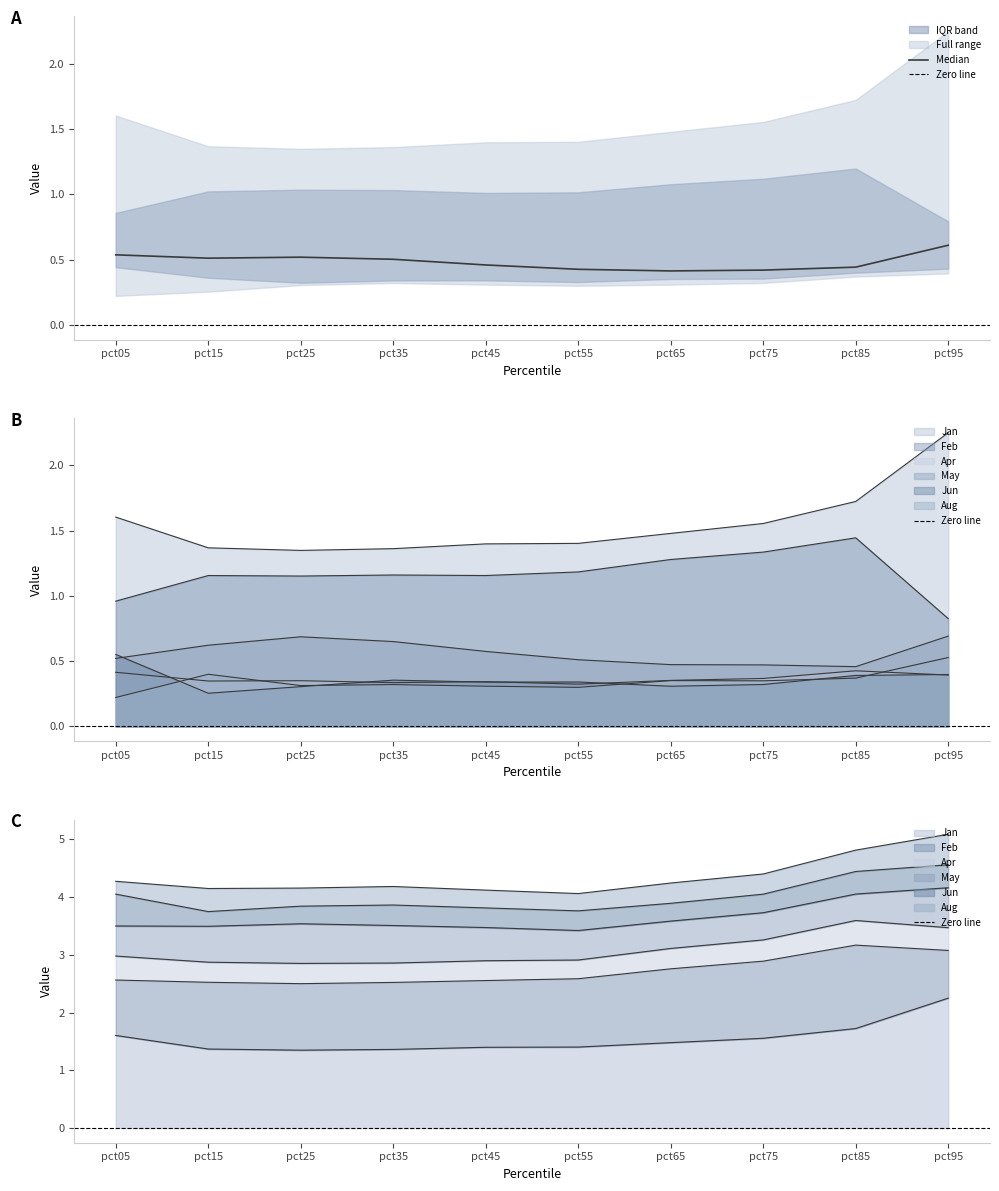

Reading right to left, transcribe all the data shown in this chart.

Jan: 2.2	1.7	1.6	1.5	1.4	1.4	1.4	1.3	1.4	1.6
Feb: 0.8	1.4	1.3	1.3	1.2	1.2	1.2	1.2	1.2	1.0
Apr: 0.4	0.4	0.4	0.4	0.3	0.3	0.3	0.4	0.3	0.4
May: 0.7	0.5	0.5	0.5	0.5	0.6	0.7	0.7	0.6	0.5
Jun: 0.4	0.4	0.3	0.3	0.3	0.3	0.4	0.3	0.3	0.6
Aug: 0.5	0.4	0.3	0.4	0.3	0.3	0.3	0.3	0.4	0.2